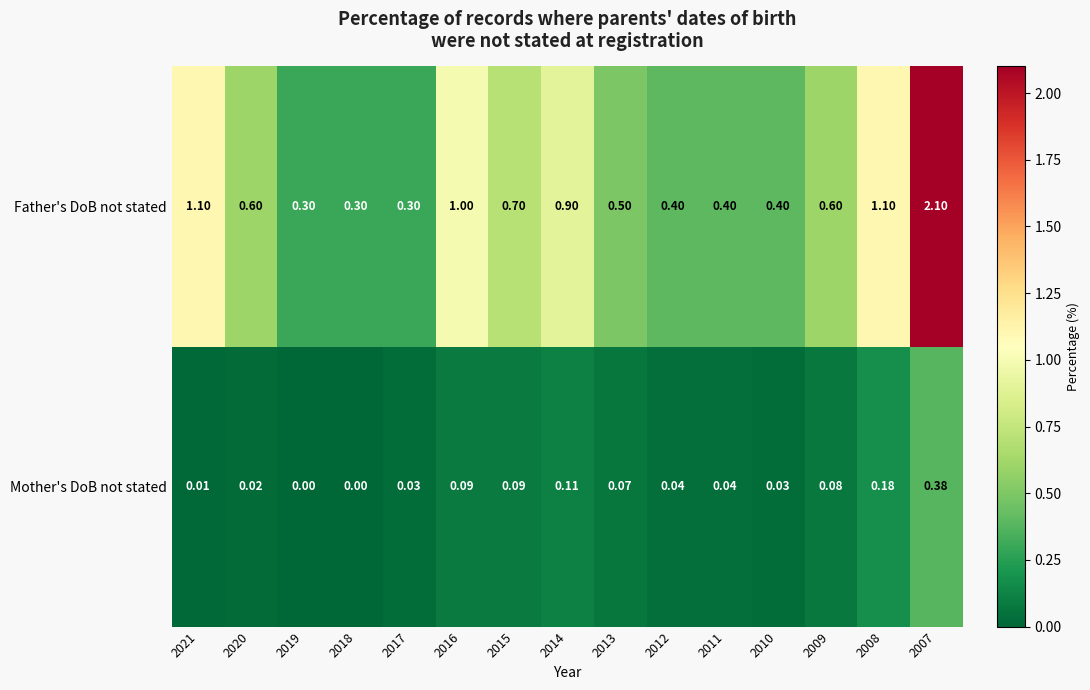

Rank the series by their maximum value, from lowest to highest.

Mother's DoB not stated, Father's DoB not stated